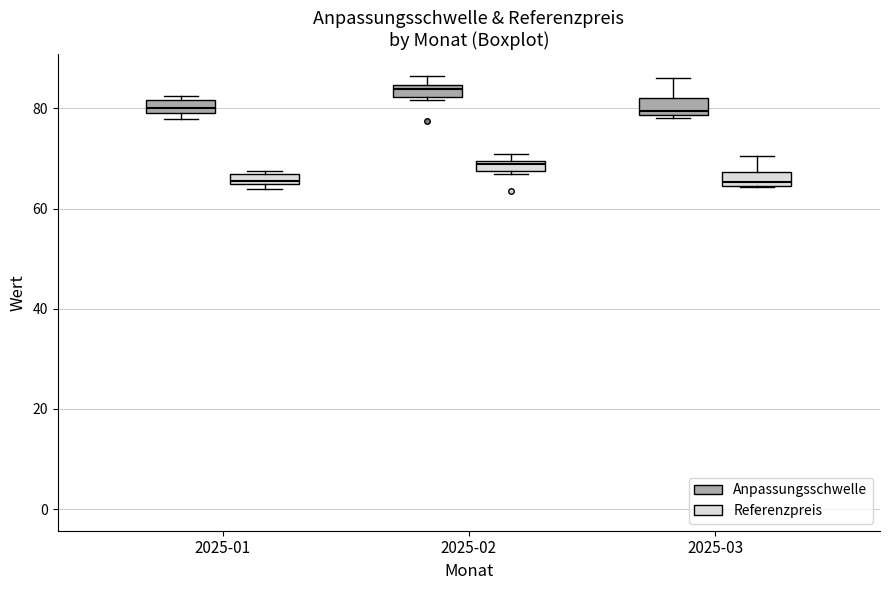

Where is the upper edge of the box for 2025-02 (Anpassungsschwelle) on the y-axis? The values are not printed on the chart, so give them approximately, as read against the axis.

84